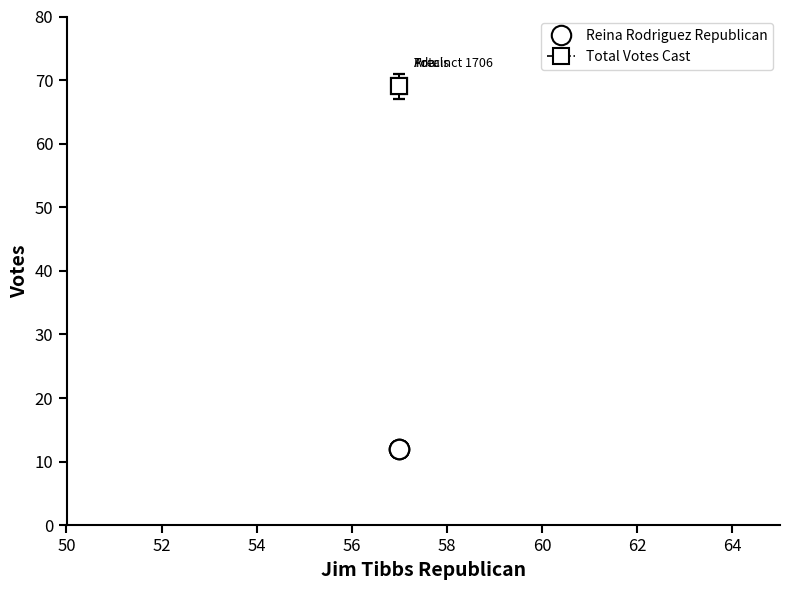

What is the spread (max minus min) of values at Totals?

57